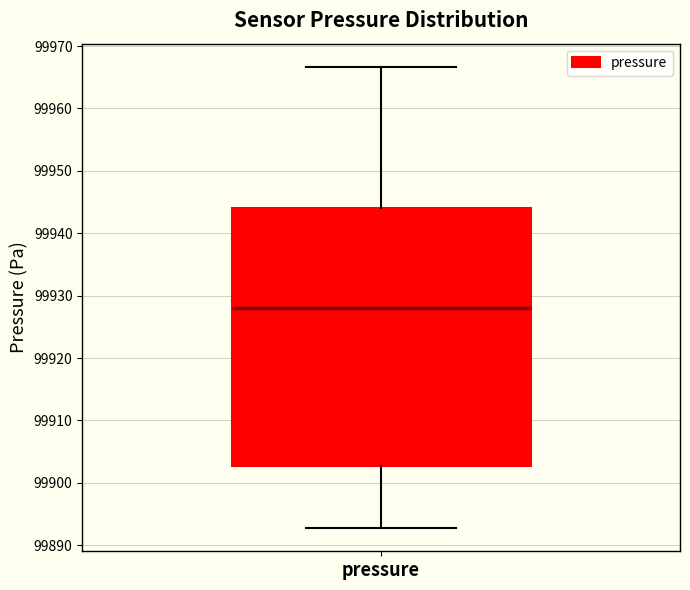

Read this box plot against the y-axis: the position of the median line, the range covered by the box, and the ends of both whiskers. The values are not printed on the chart, so give them approximately, as read against the axis.

median 99928, box 99903 to 99944, whiskers 99893 to 99967